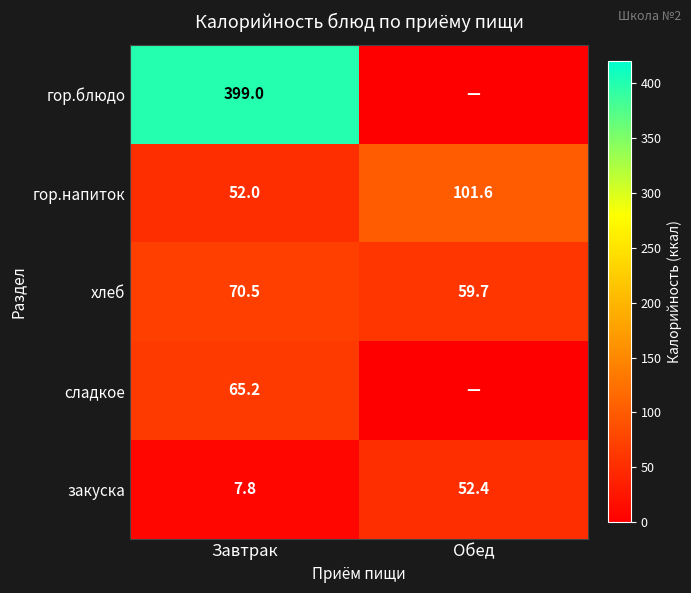

At which label is гор.напиток closest to 76?

Завтрак